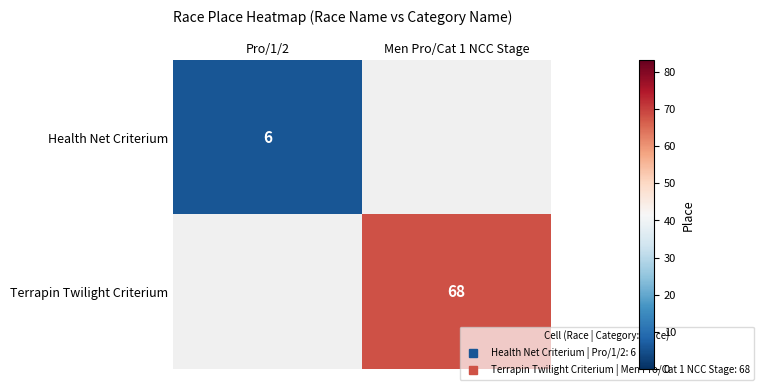

What is the lowest value of the Health Net Criterium series?

6.0